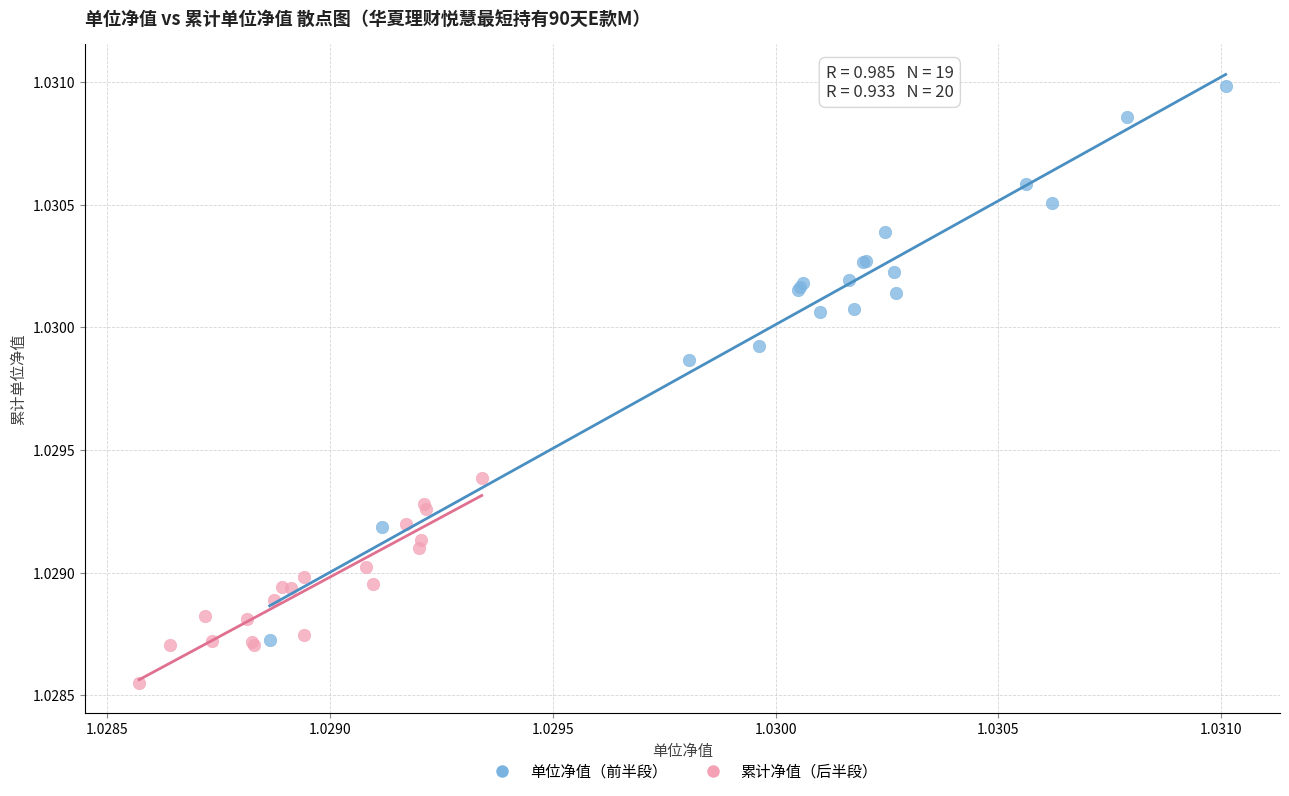

Which series contains the highest Y value?

单位净值（前半段）